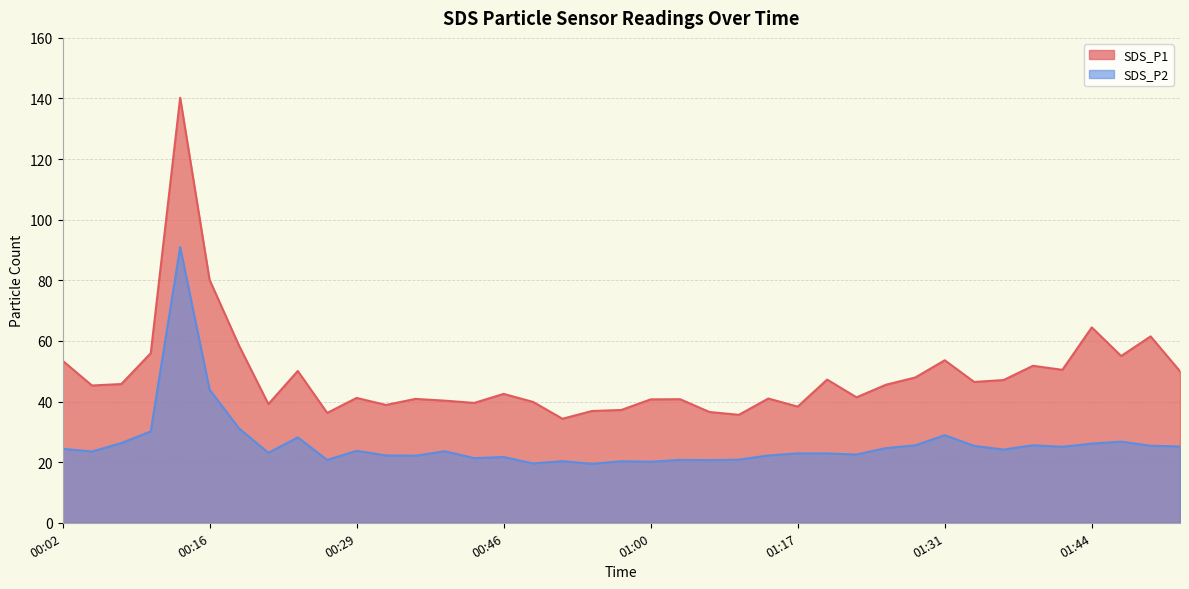

True or false: SDS_P1 and SDS_P2 intersect in this chart.

False